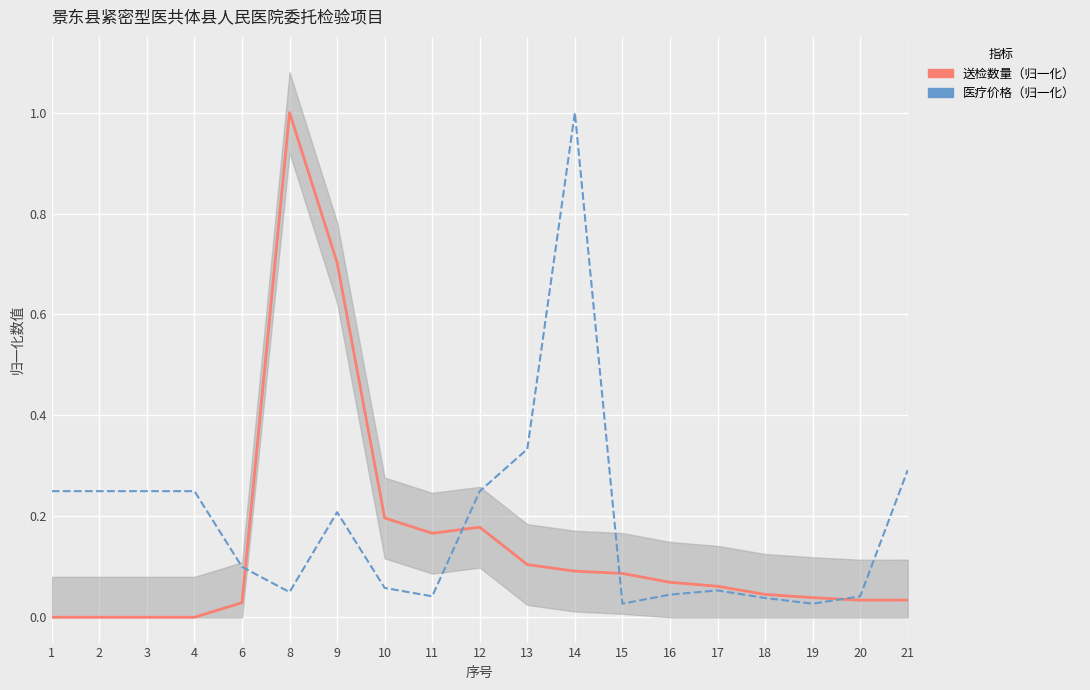

What is the difference between the maximum and minimum values in the 送检数量（归一化） series?

1.0